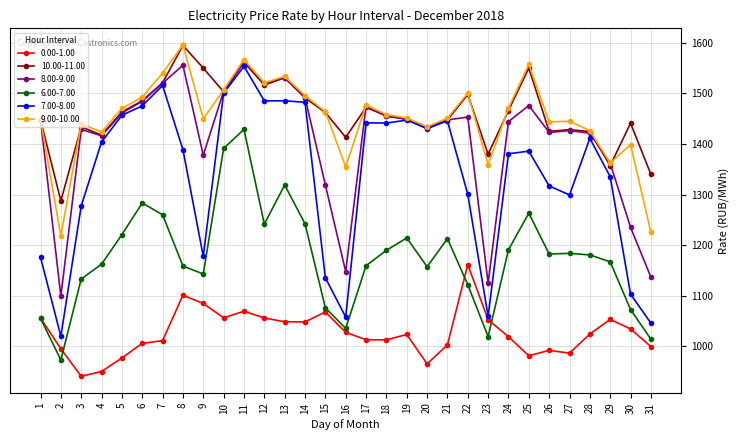

What is the difference between the second highest and second lowest values in the 7.00-8.00 series?

469.7